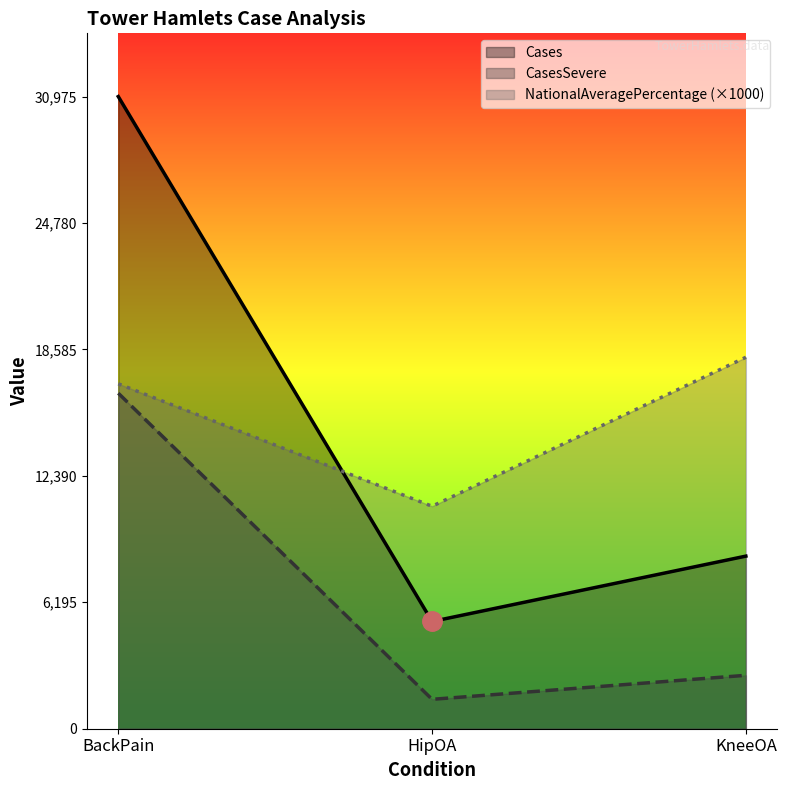

The Cases series shows 8457 at KneeOA. True or false?

True